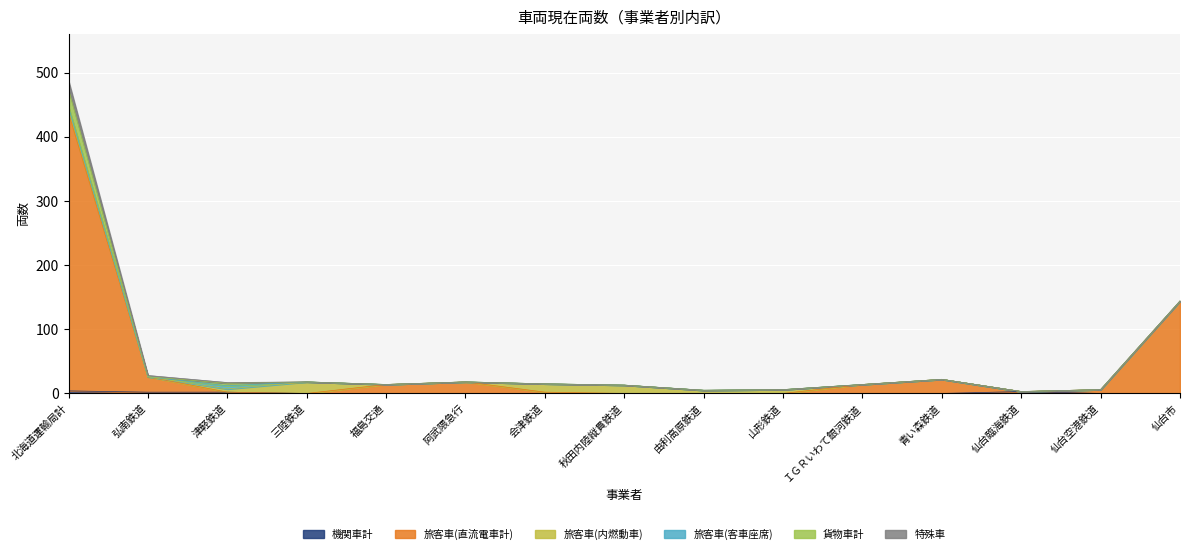

Reading left to right, extract all data points from this chart.

機関車計: 4	2	2	0	0	0	0	0	0	0	0	0	3	0	0
旅客車(直流電車計): 433	24	0	0	14	18	2	0	0	0	14	22	0	6	144
旅客車(内燃動車): 9	0	5	18	0	0	13	13	5	6	0	0	0	0	0
旅客車(客車座席): 0	0	5	0	0	0	0	0	0	0	0	0	0	0	0
貨物車計: 28	0	4	0	0	0	0	0	0	0	0	0	0	0	0
特殊車: 13	2	1	0	0	0	0	0	0	0	0	0	0	0	0